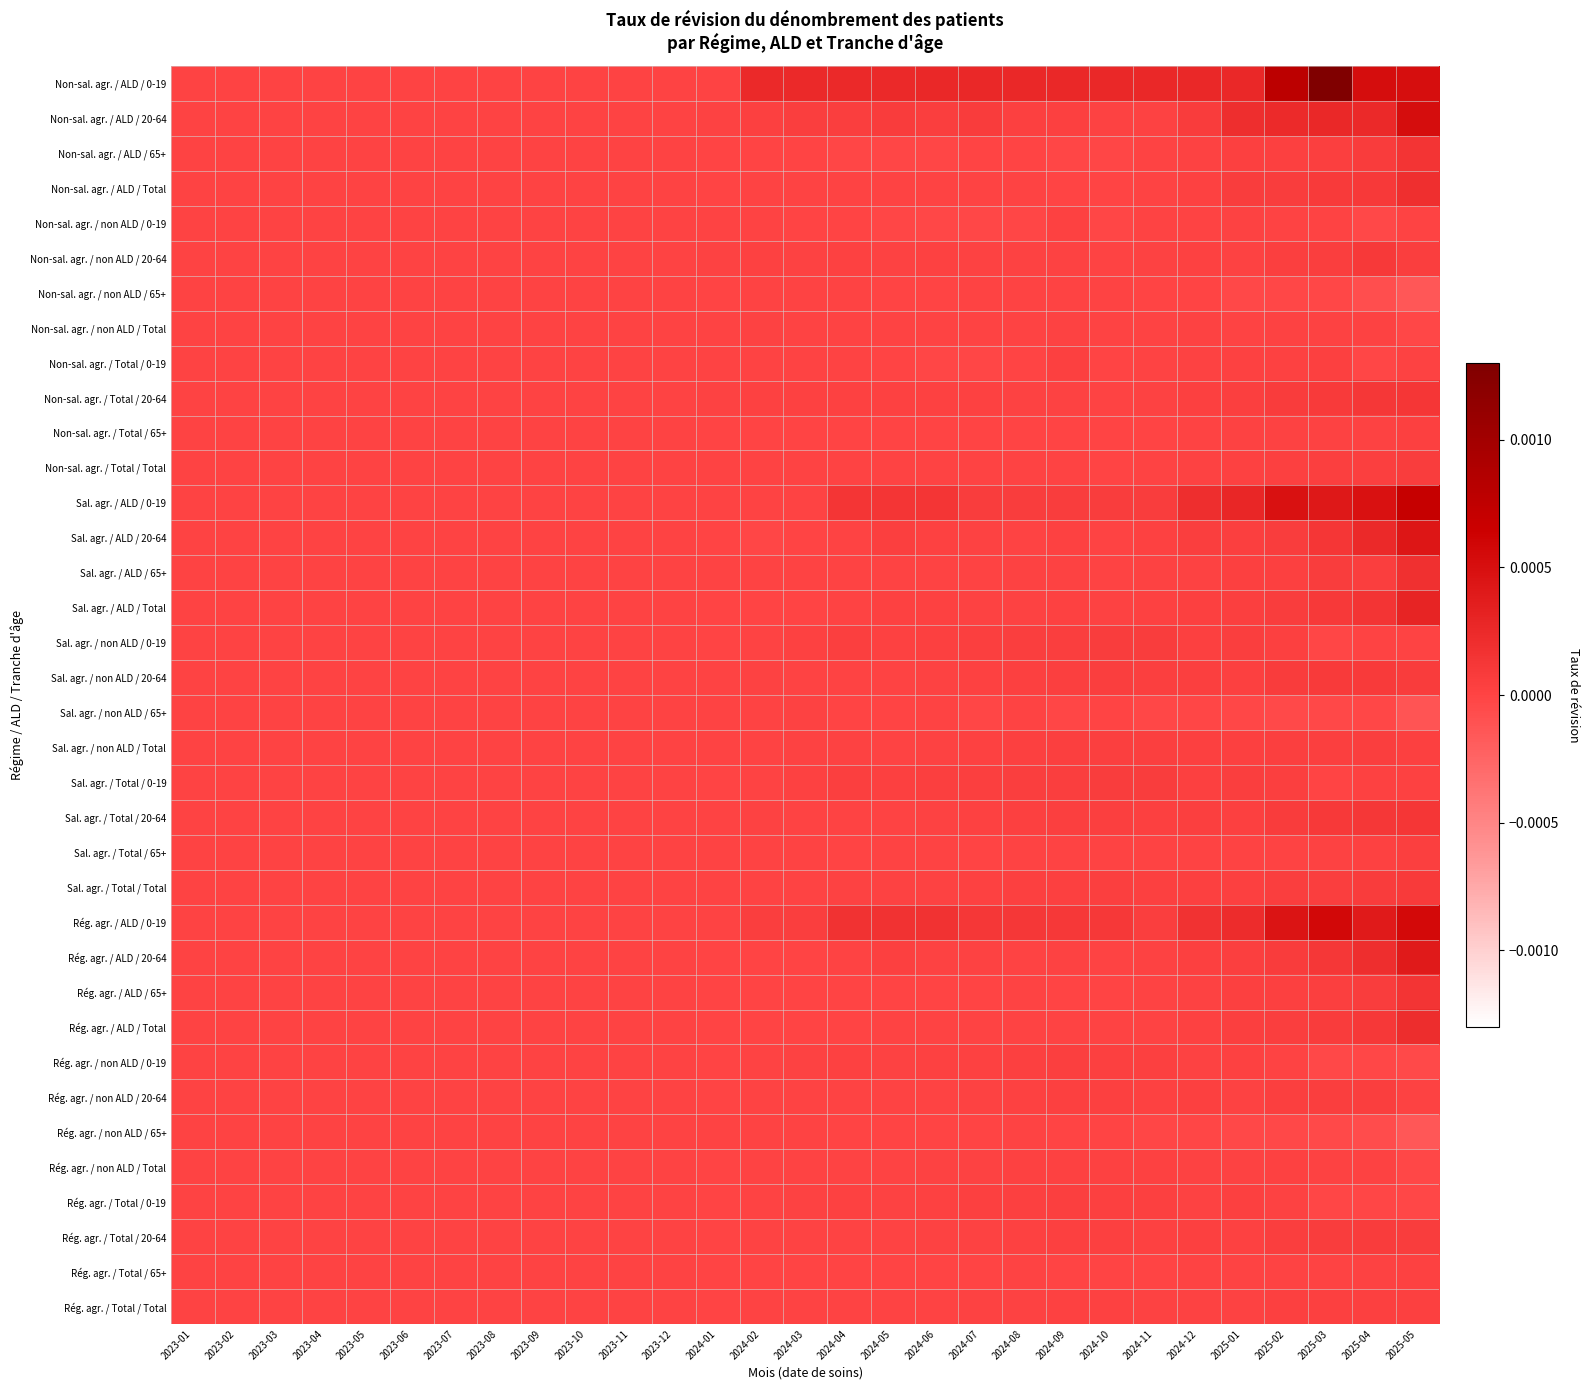

Which series has the widest spread of values?

Non-sal. agr. / ALD / 0-19